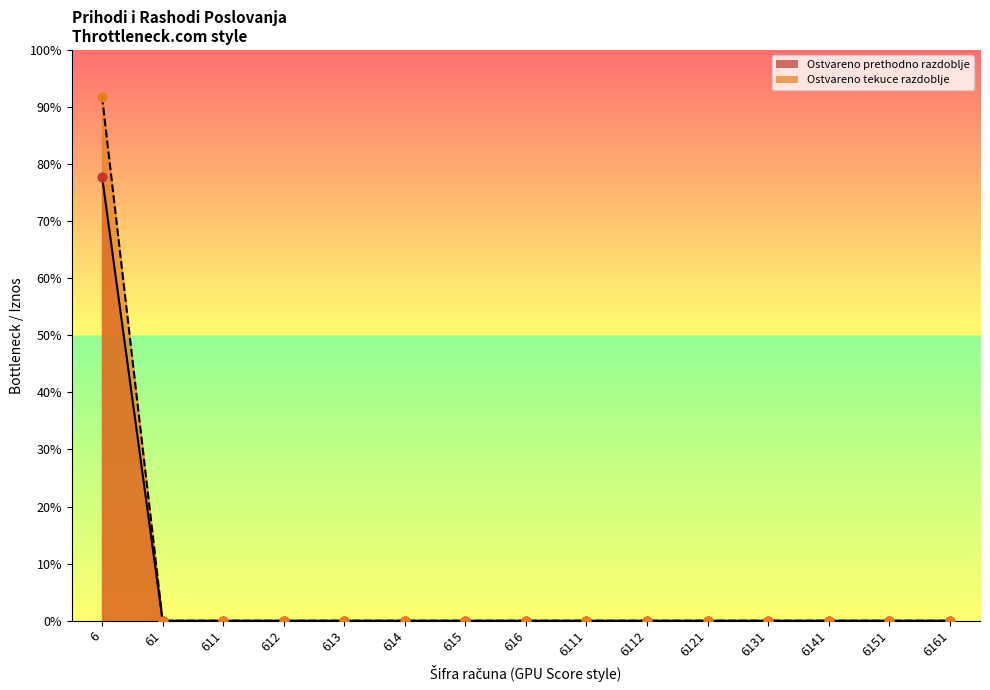

What are all the series names shown in the legend?

Ostvareno prethodno razdoblje, Ostvareno tekuce razdoblje